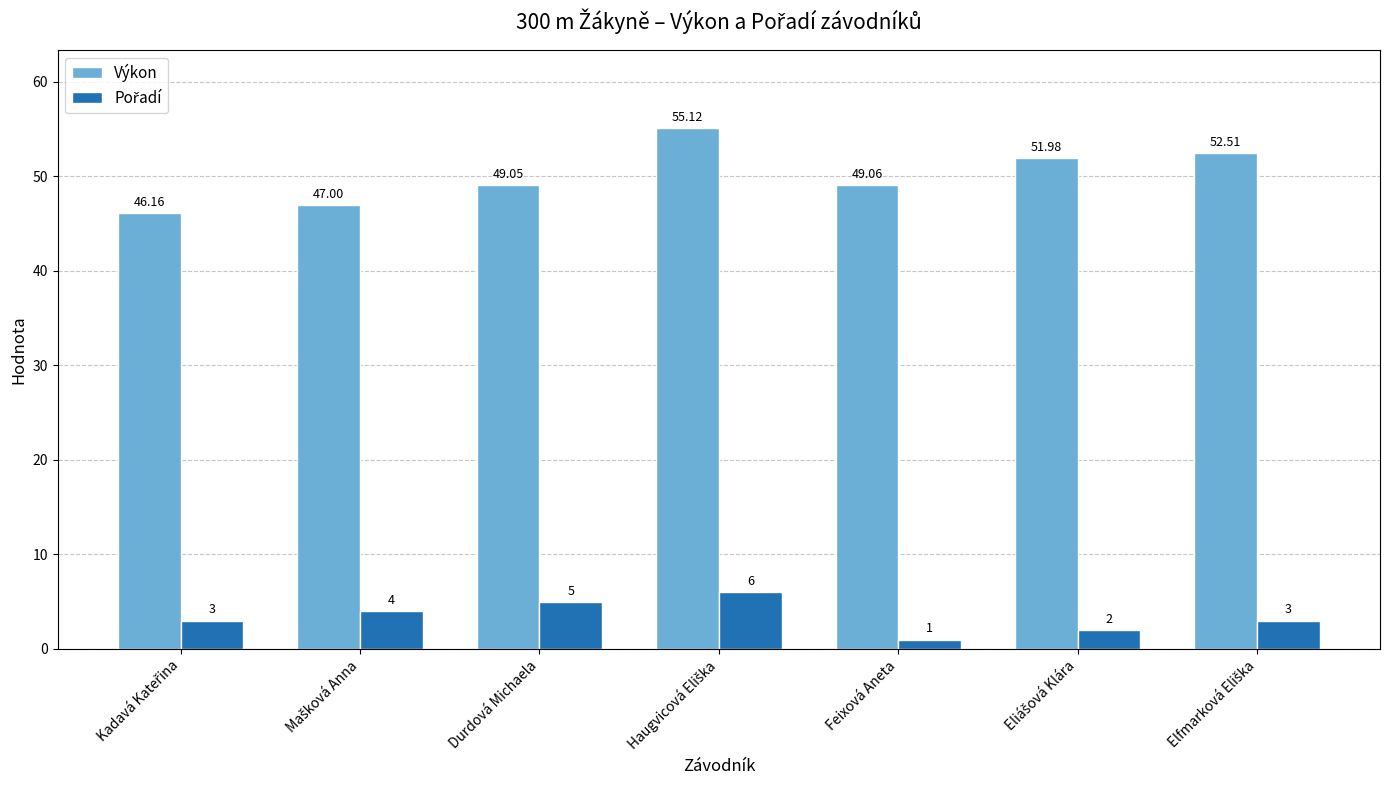

Which series has the largest total across all categories?

Výkon